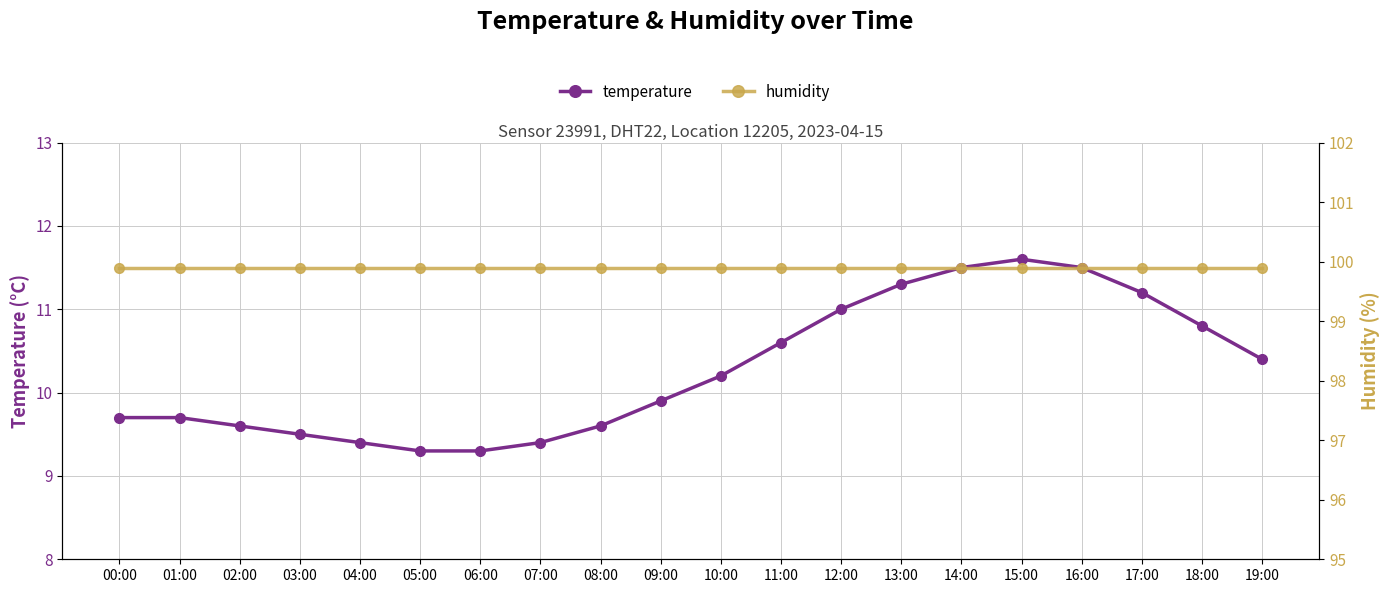

True or false: temperature has more than 1 points higher than both neighbors.

False